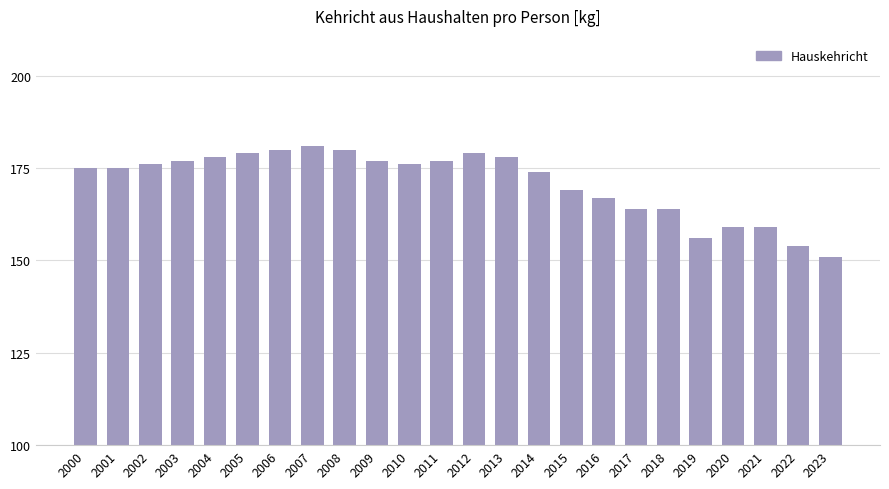

What is the change in value from 2006 to 2023?

-29